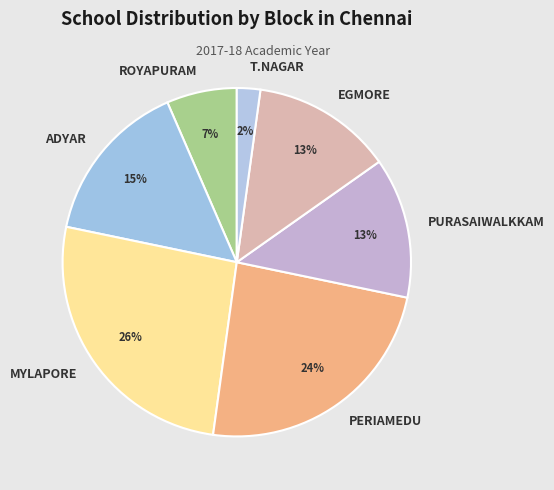

How many segments does this pie chart have?

7